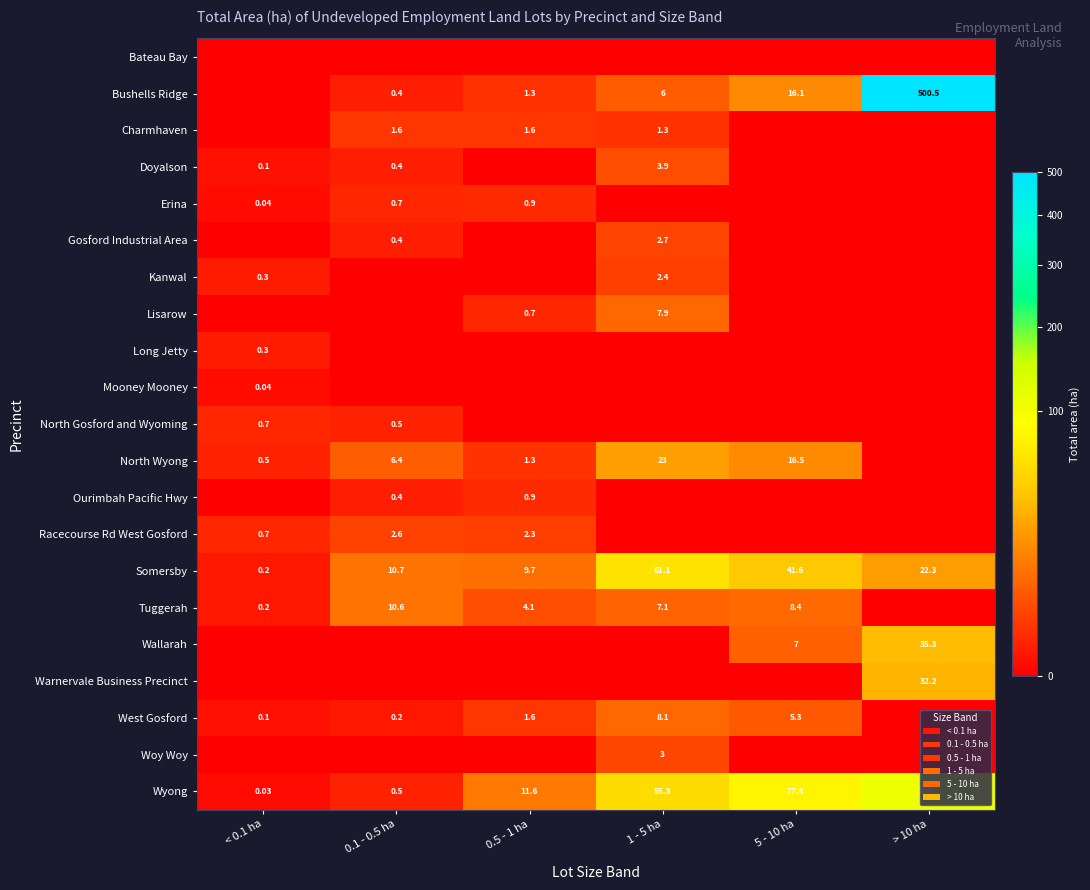

List the series in order of their peak value, lowest first.

Bateau Bay, Mooney Mooney, Long Jetty, North Gosford and Wyoming, Erina, Ourimbah Pacific Hwy, Charmhaven, Kanwal, Racecourse Rd West Gosford, Gosford Industrial Area, Woy Woy, Doyalson, Lisarow, West Gosford, Tuggerah, North Wyong, Warnervale Business Precinct, Wallarah, Somersby, Wyong, Bushells Ridge